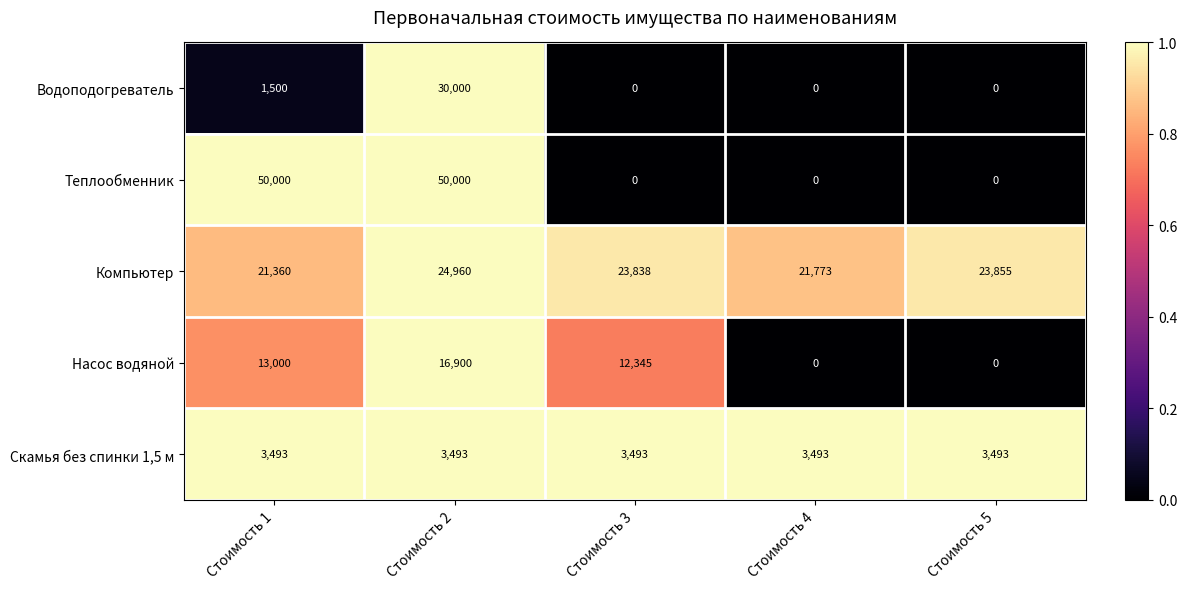

At how many categories does at least one series exceed 0?

5